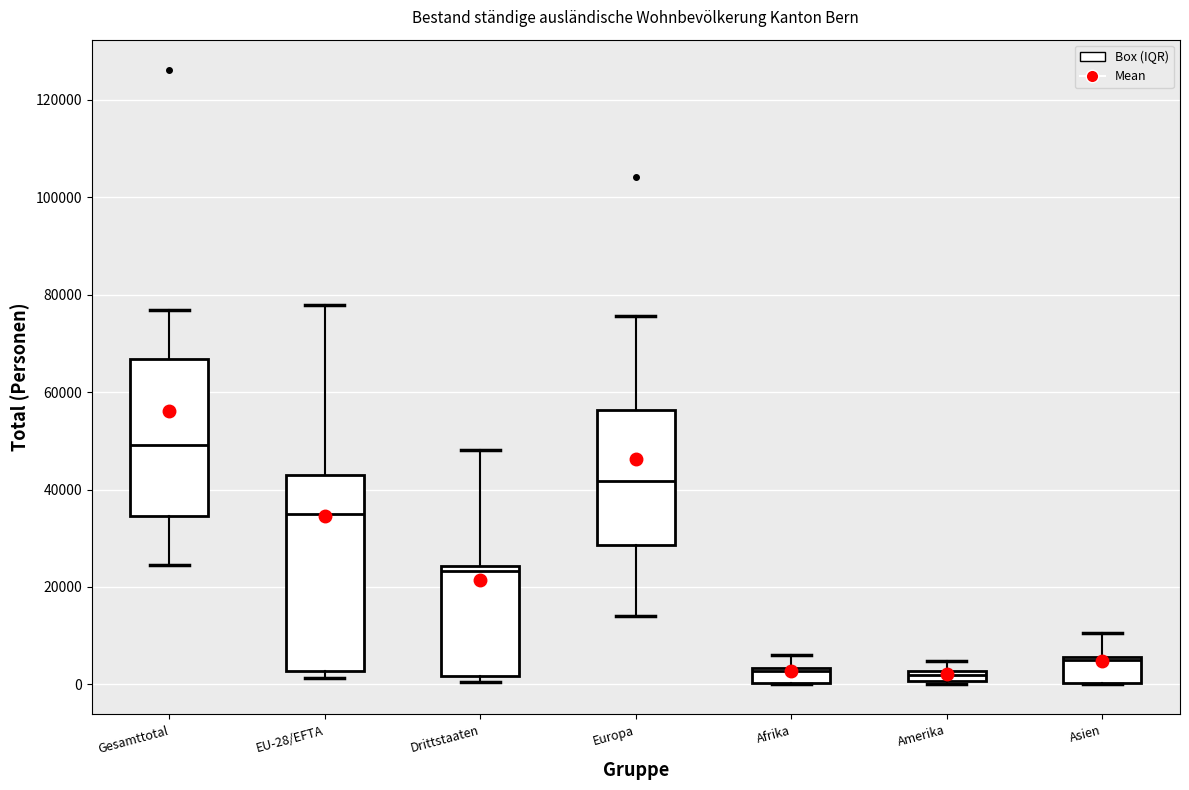

Which box is the tallest, from its lower edge to its upper edge?

EU-28/EFTA